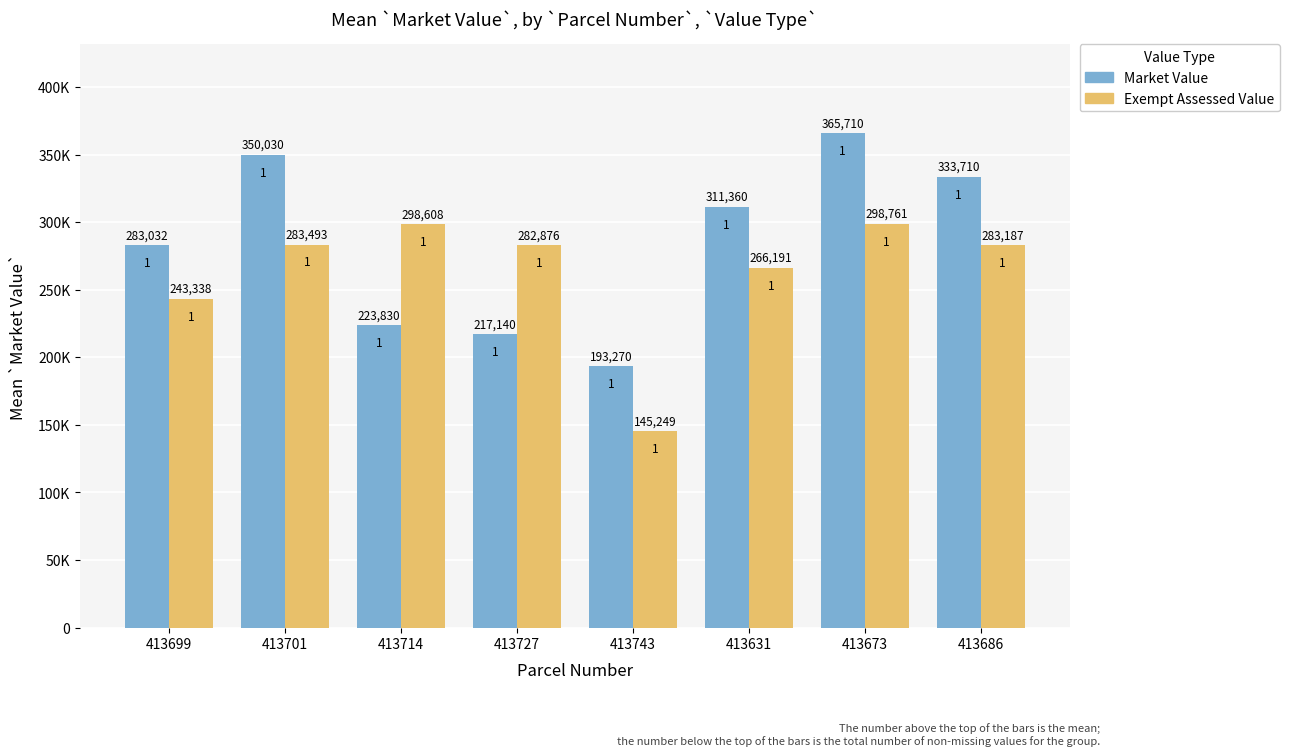

Reading left to right, extract all data points from this chart.

Market Value: 413699=283032	413701=350030	413714=223830	413727=217140	413743=193270	413631=311360	413673=365710	413686=333710
Exempt Assessed Value: 413699=243338	413701=283493	413714=298608	413727=282876	413743=145249	413631=266191	413673=298761	413686=283187